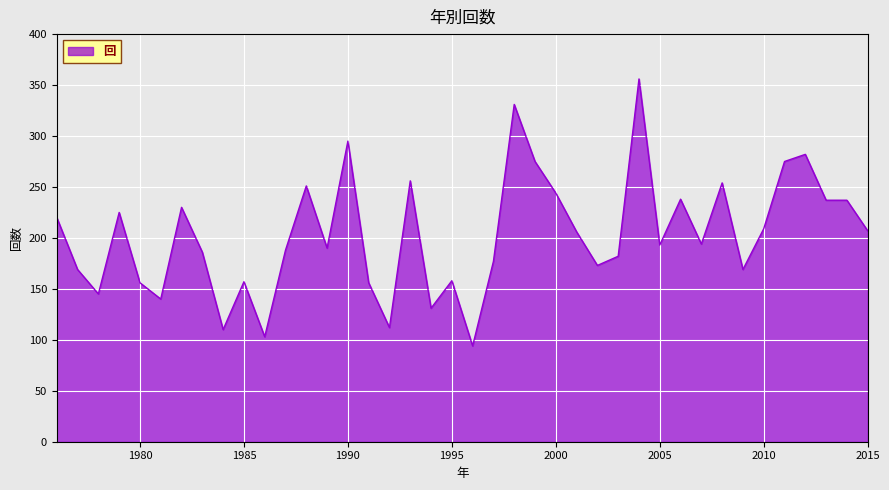

What is the difference between the maximum and minimum values?

262